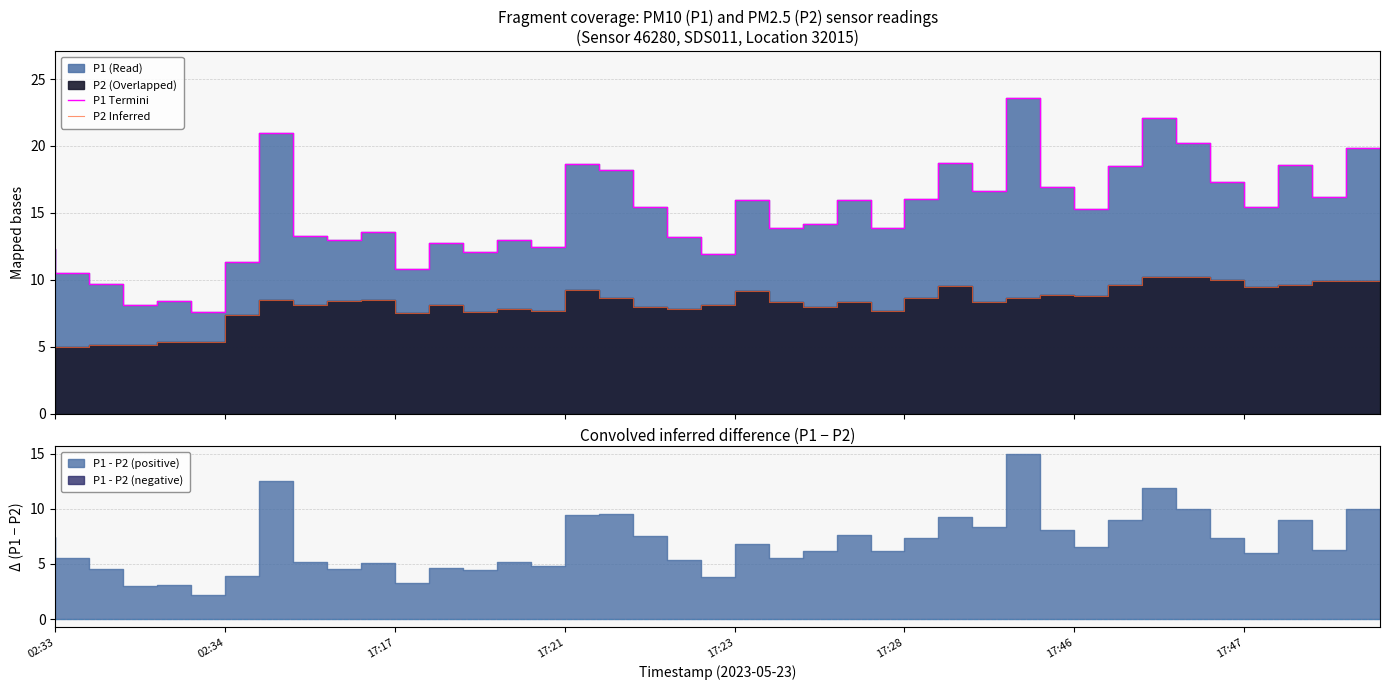

Which category has the highest value in the P2 Inferred series?

34